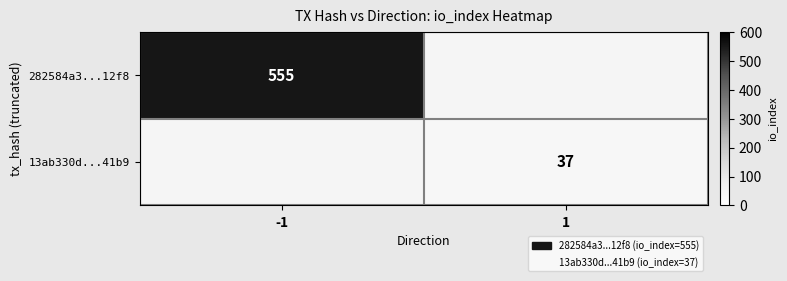

Is it true that 13ab330d...41b9 equals 37 at 1?

True